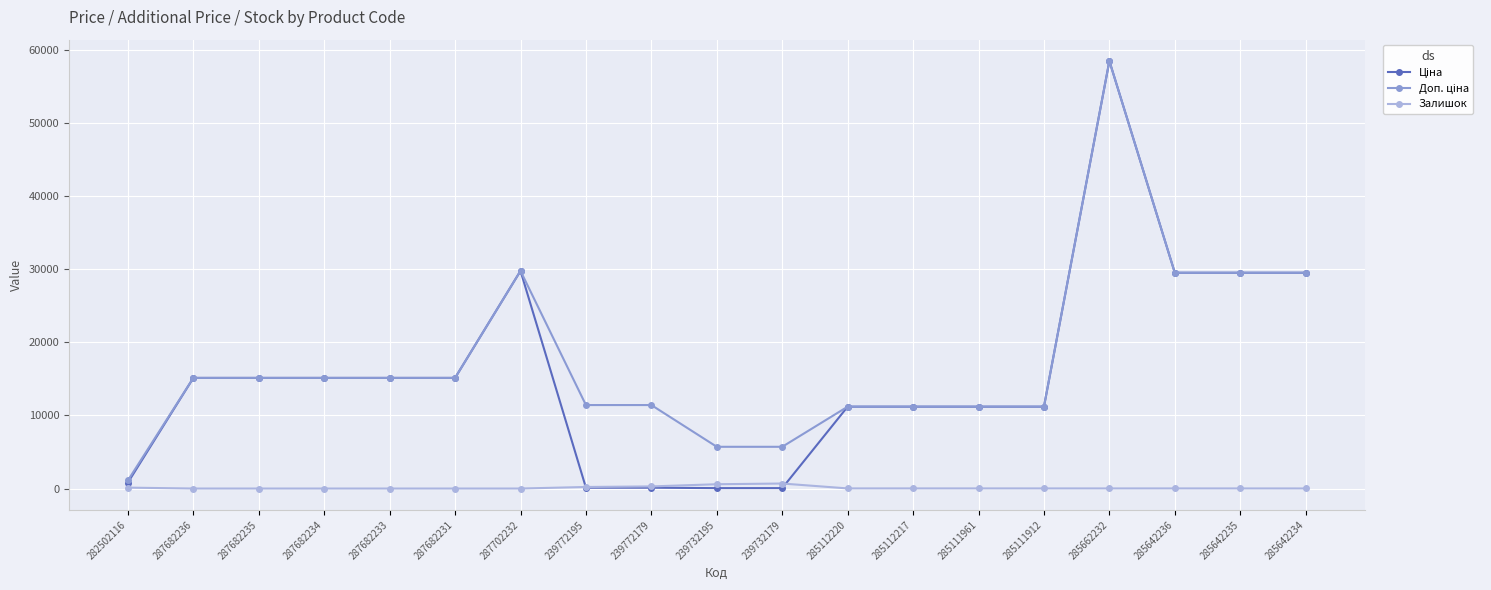

Which category has the highest value across all series?

285662232